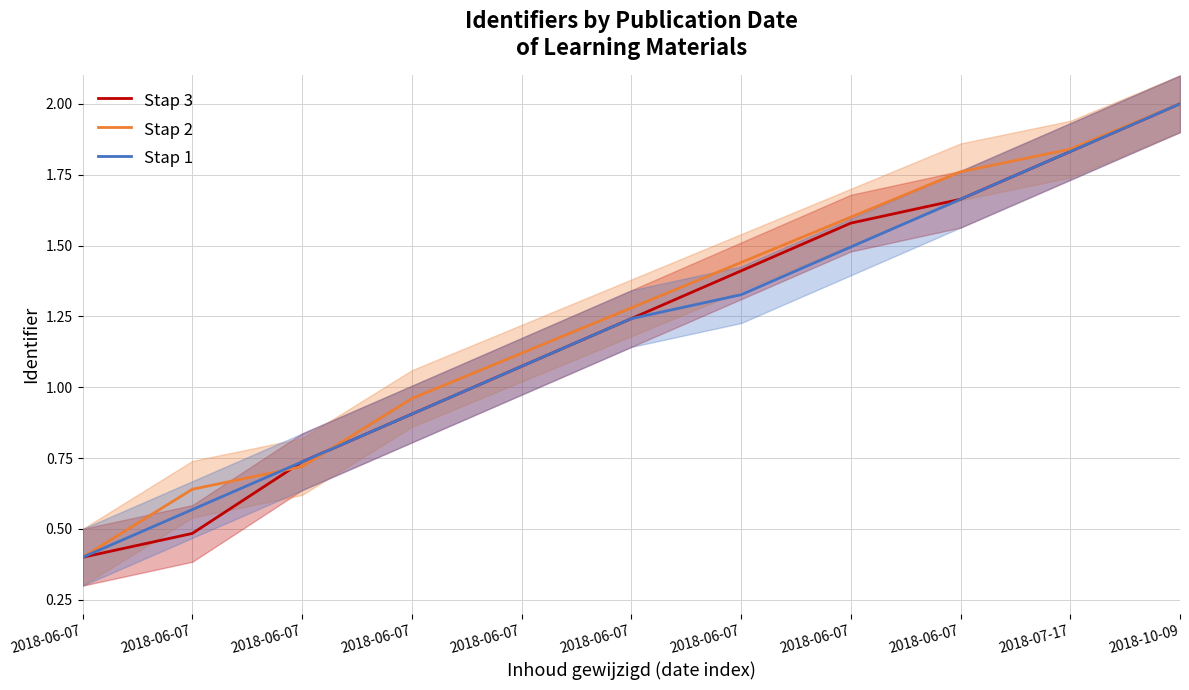

At 2018-06-07, list the series in order from largest to smallest.

Stap 3, Stap 2, Stap 1